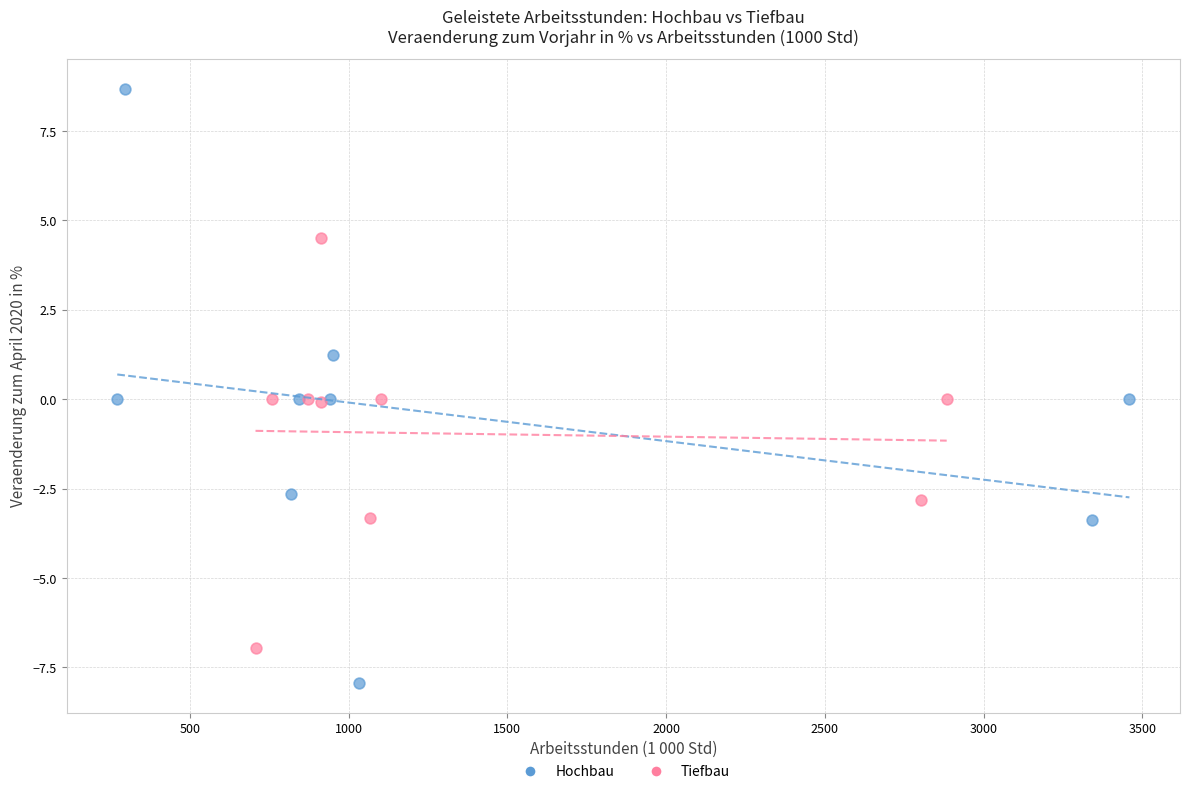

What are all the series names shown in the legend?

Hochbau, Tiefbau